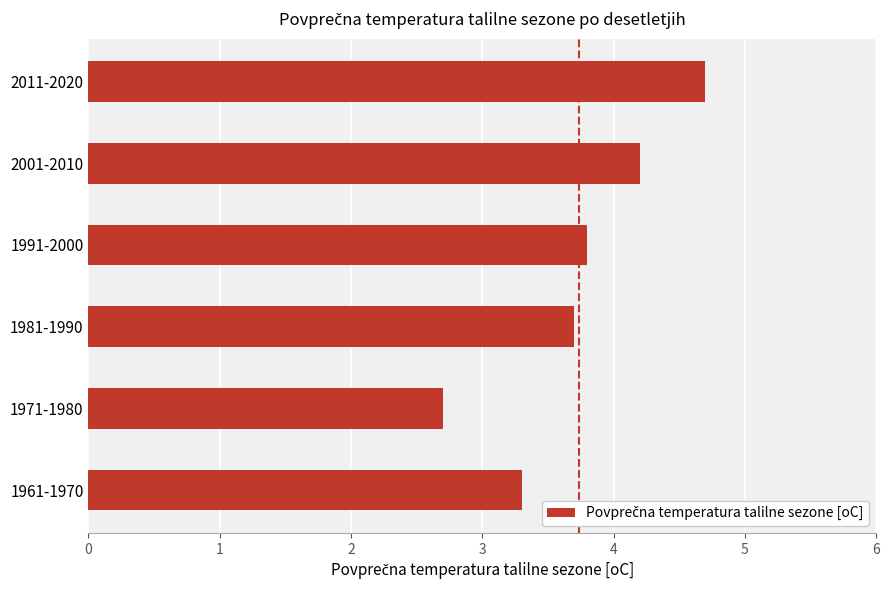

What is the average value?

3.7